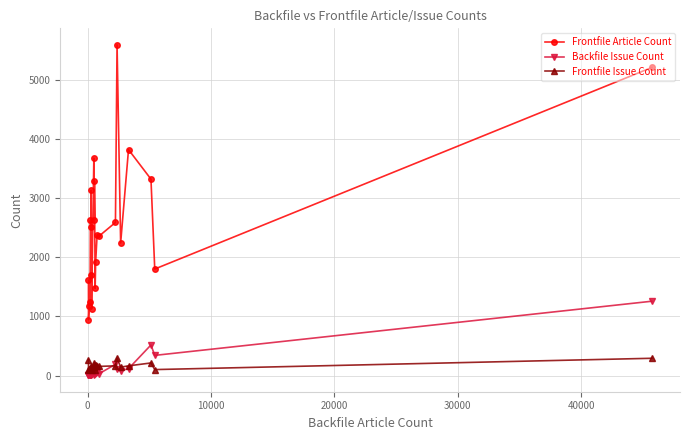

Rank the series by their maximum value, from highest to lowest.

Frontfile Article Count, Backfile Issue Count, Frontfile Issue Count